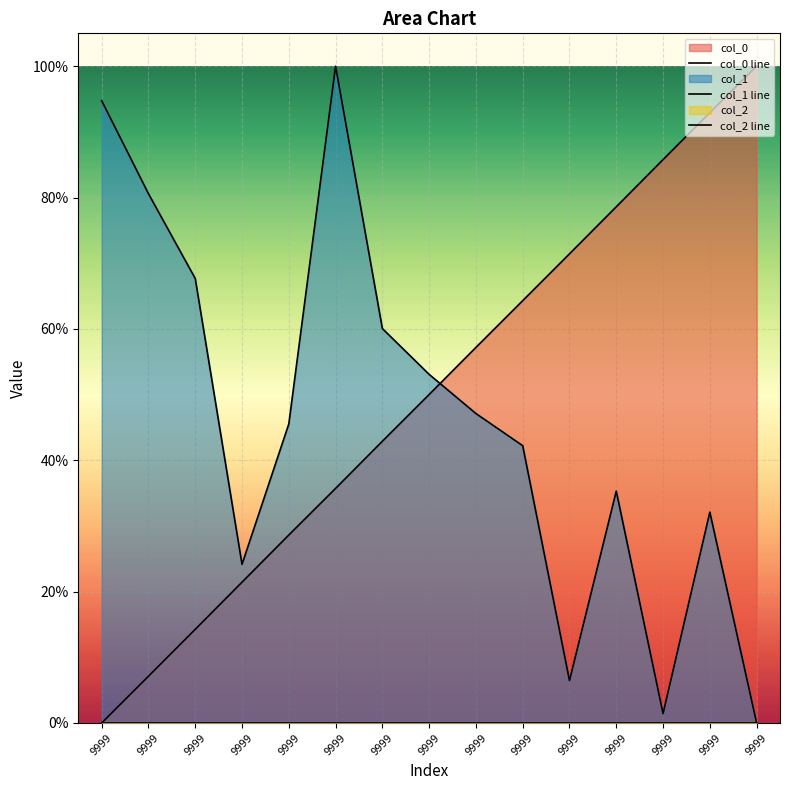

Is it true that col_0 line equals 1.1 at 9999?

False